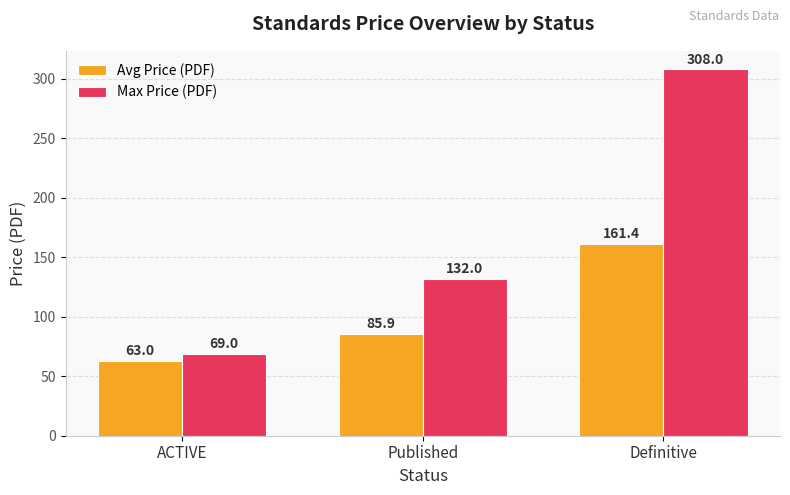

Rank the series by their maximum value, from lowest to highest.

Avg Price (PDF), Max Price (PDF)